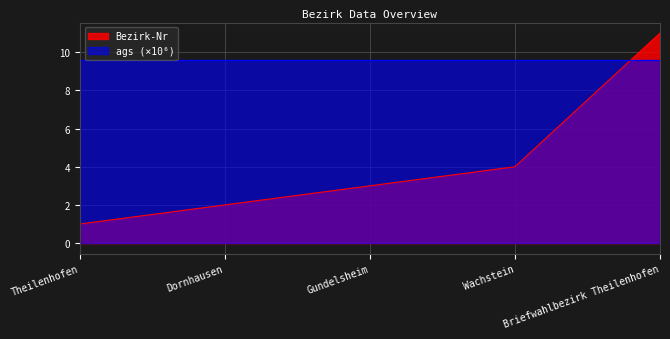

What is the smallest value displayed?

1.0